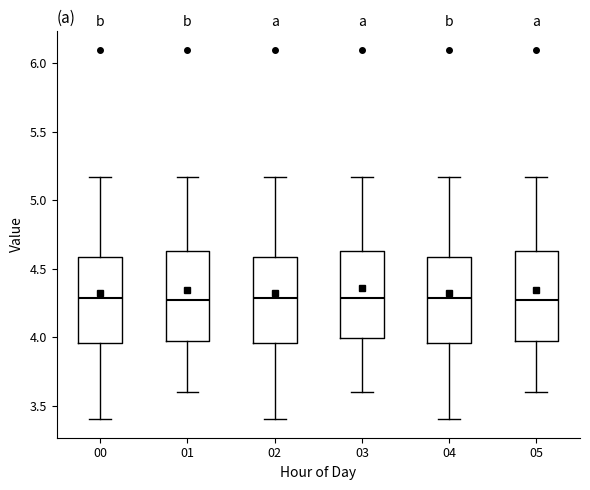

Reading left to right, transcribe this box plot: for each box, give where its median line is, the range the box spans, and where its two whiskers end, as read against the y-axis. The values are not printed on the chart, so give them approximately, as read against the axis.

00: median 4.30, box 3.95 to 4.60, whiskers 3.40 to 5.15
01: median 4.25, box 3.95 to 4.65, whiskers 3.60 to 5.15
02: median 4.30, box 3.95 to 4.60, whiskers 3.40 to 5.15
03: median 4.30, box 4.00 to 4.65, whiskers 3.60 to 5.15
04: median 4.30, box 3.95 to 4.60, whiskers 3.40 to 5.15
05: median 4.25, box 3.95 to 4.65, whiskers 3.60 to 5.15